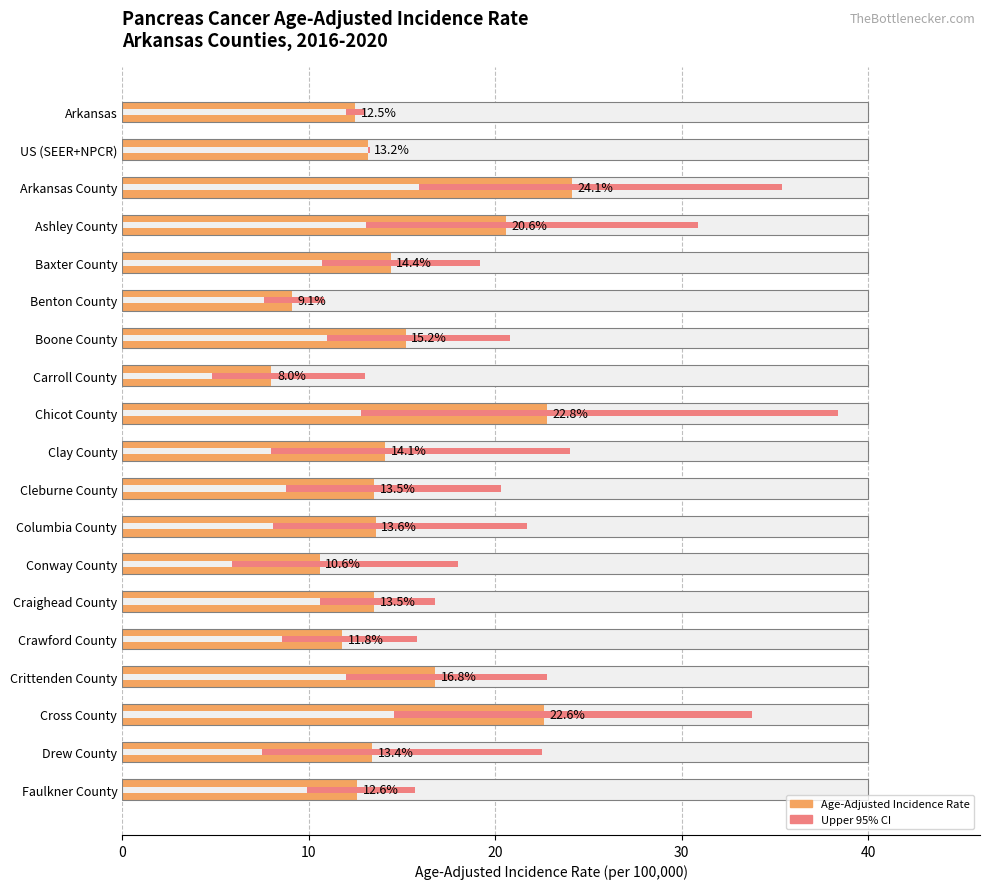

How many data points does each series have?

19